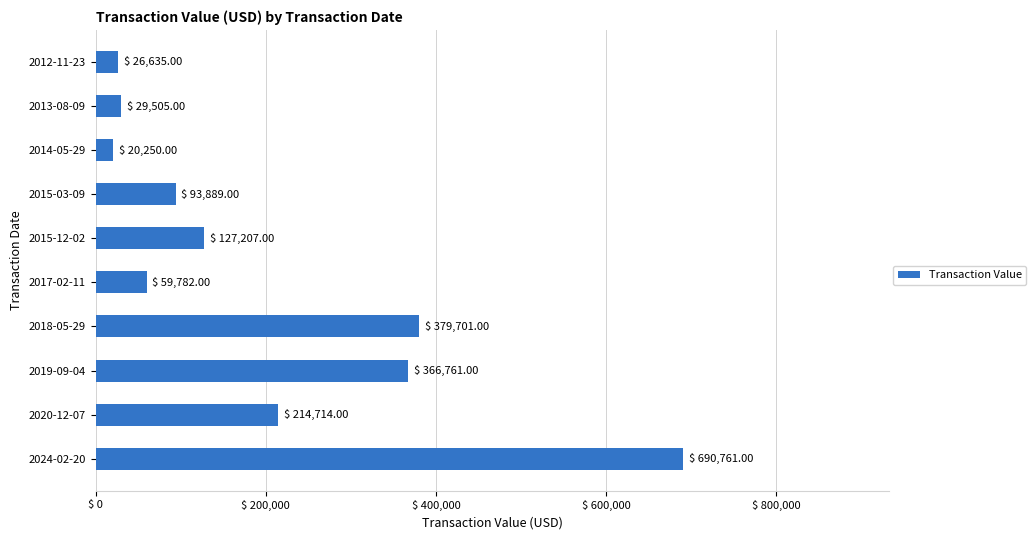

Between 2012-11-23 and 2020-12-07, which is larger?

2020-12-07